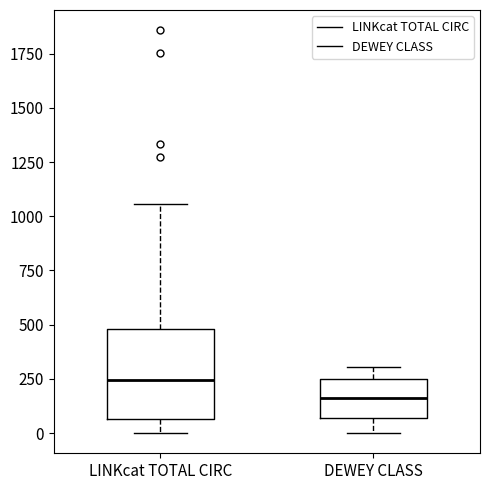

Which box has the lowest median line?

DEWEY CLASS